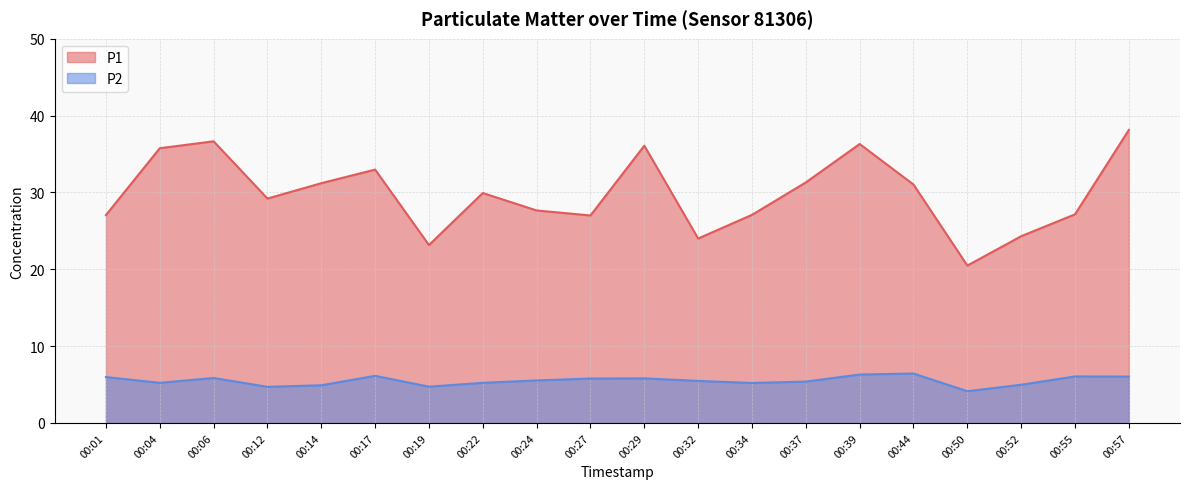

What is the average value of the P2 series?

5.5